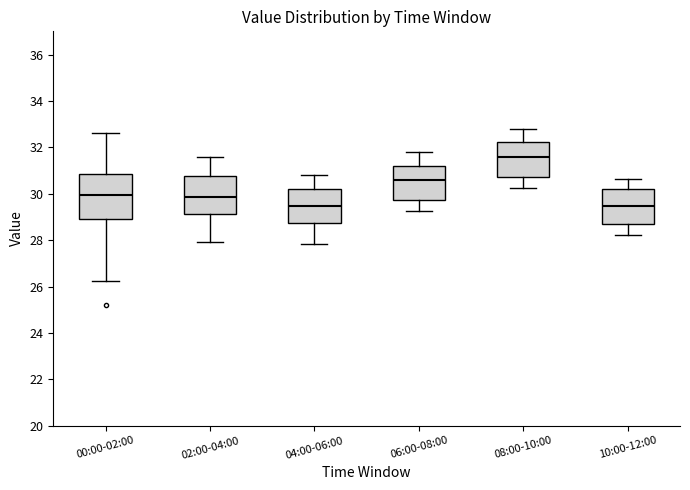

Where does the lower whisker of the box for 06:00-08:00 end on the y-axis? The values are not printed on the chart, so give them approximately, as read against the axis.

29.2